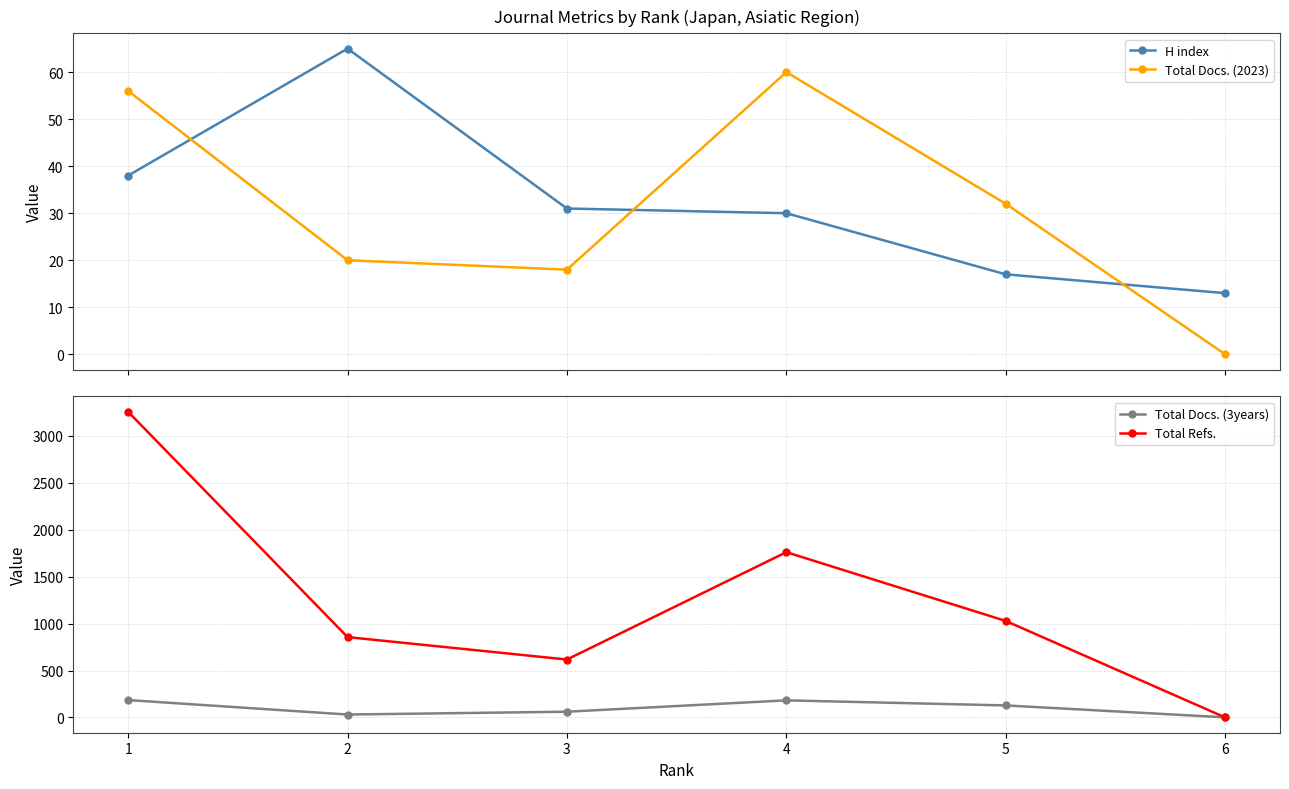

How many data points in Total Docs. (2023) are less than 32?

3